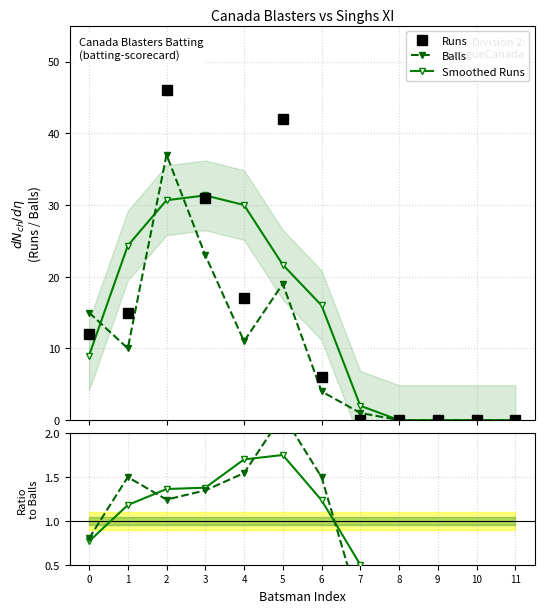

Reading right to left, what are all the values shown in this chart?

Runs: 0.0	0.0	0.0	0.0	0.0	6.0	42.0	17.0	31.0	46.0	15.0	12.0
Balls: 0.0	0.0	0.0	0.0	1.0	4.0	19.0	11.0	23.0	37.0	10.0	15.0
Smoothed Runs: 0.0	0.0	0.0	0.0	2.0	16.0	21.7	30.0	31.3	30.7	24.3	9.0
Runs/Balls ratio: 0.0	0.0	0.0	0.0	0.0	1.5	2.2	1.5	1.3	1.2	1.5	0.8
Smoothed ratio: 0.0	0.0	0.0	0.0	0.5	1.2	1.8	1.7	1.4	1.4	1.2	0.8